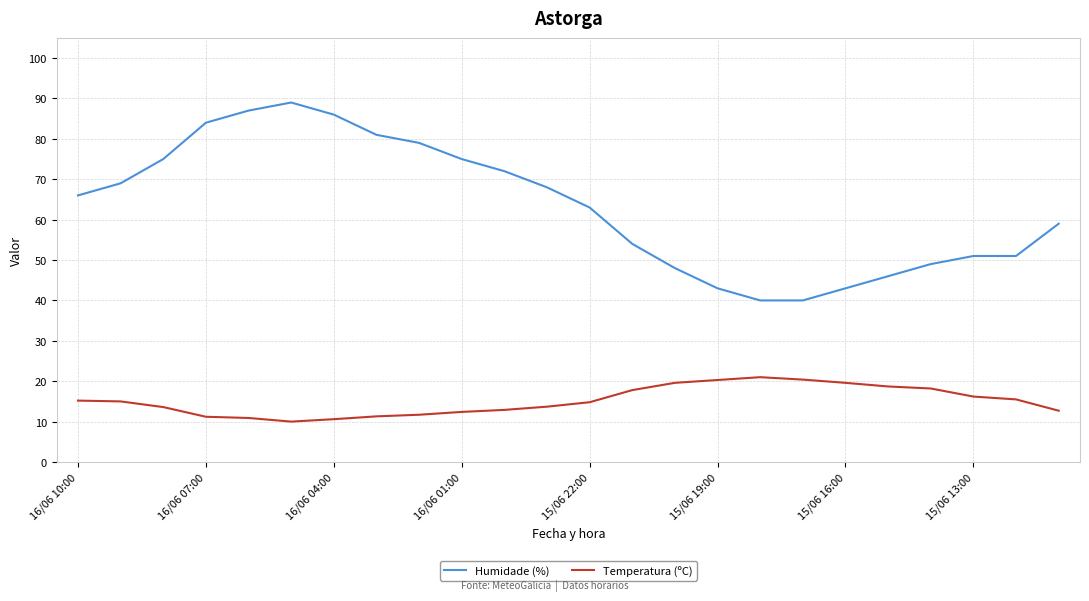

True or false: Temperatura (ºC) has more than 0 interior local peaks.

True